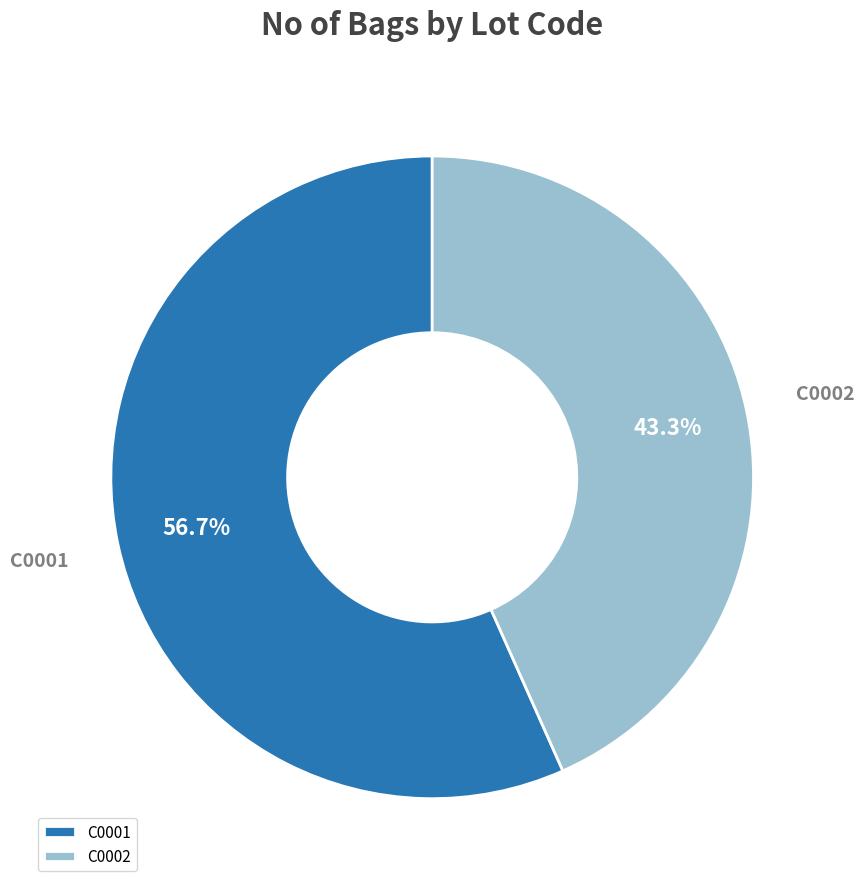

True or false: C0002 accounts for 43% of the total.

True